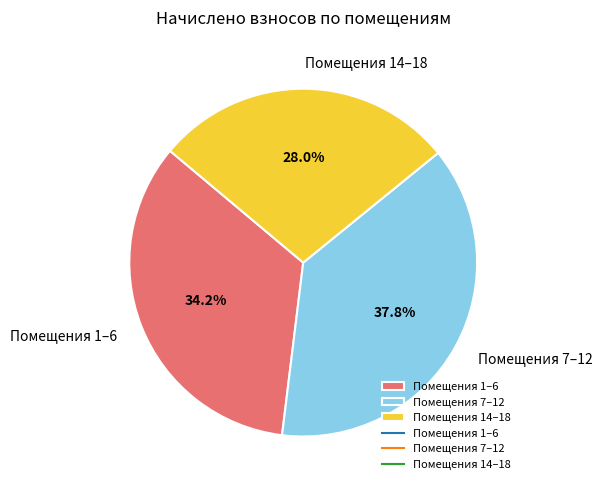

What is the largest slice in the pie chart?

Помещения 7–12